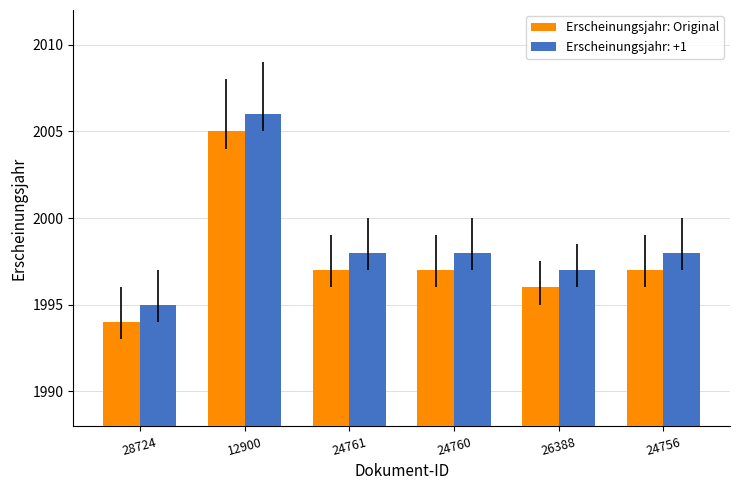

What is the minimum value shown in the chart?

1994